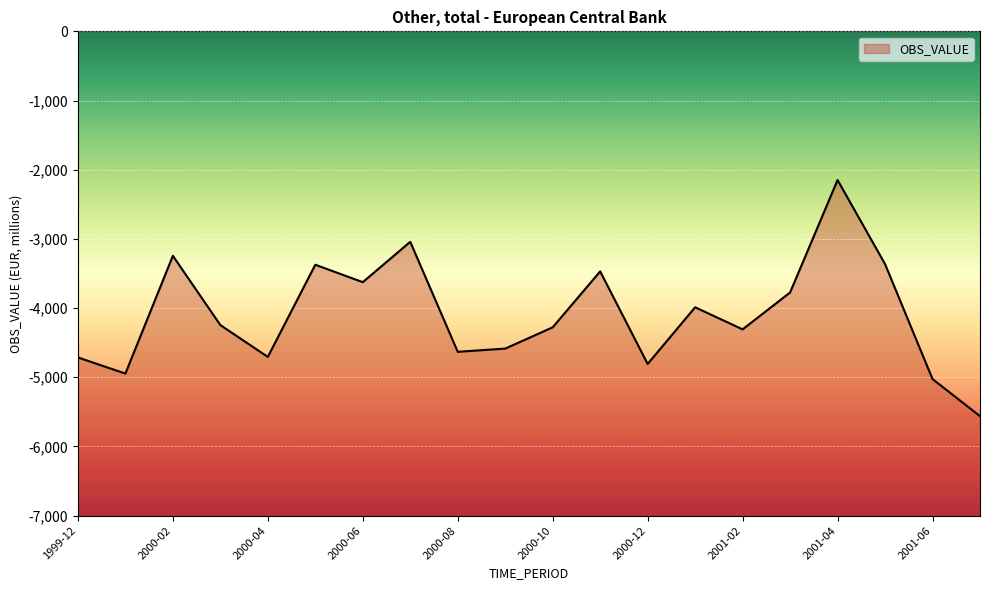

What is the label of the 12th point from the right?

2000-08